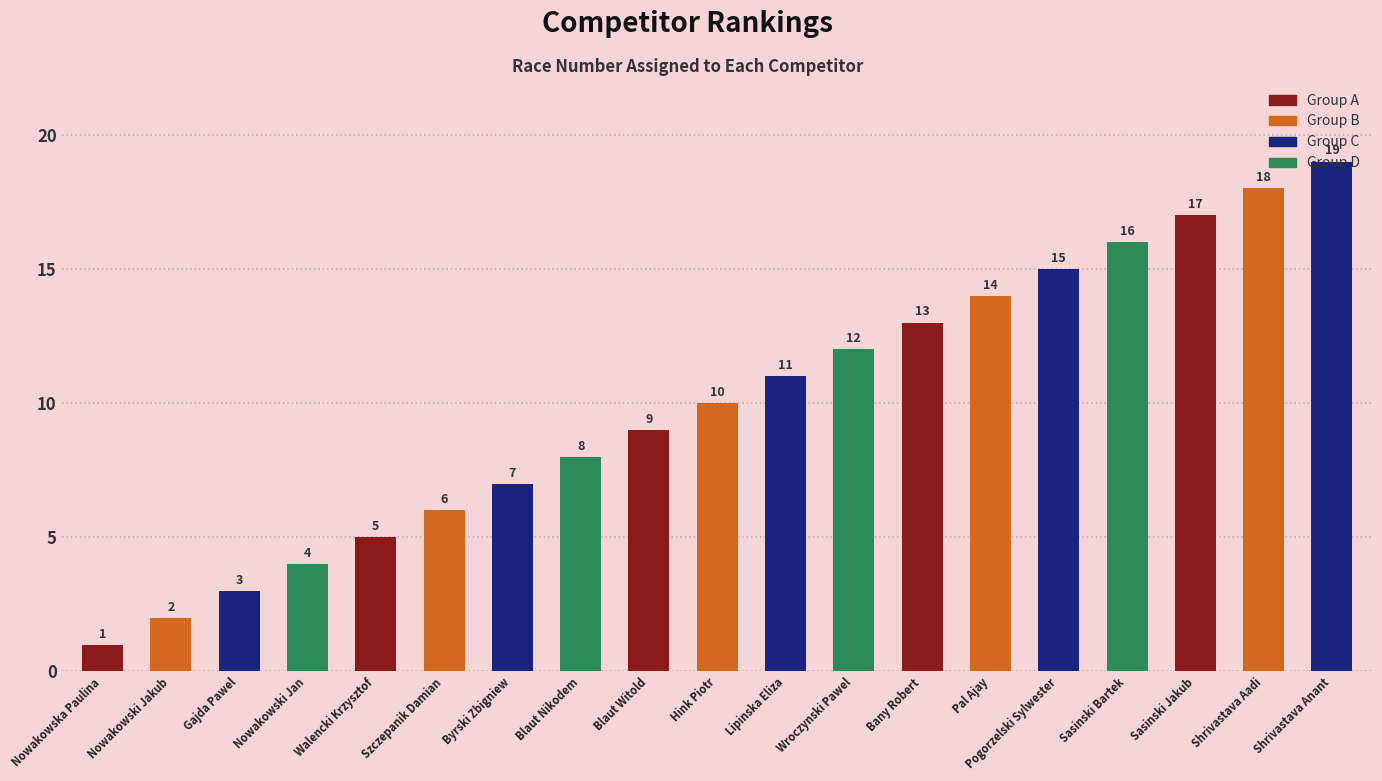

Does the chart contain stacked bars?

No